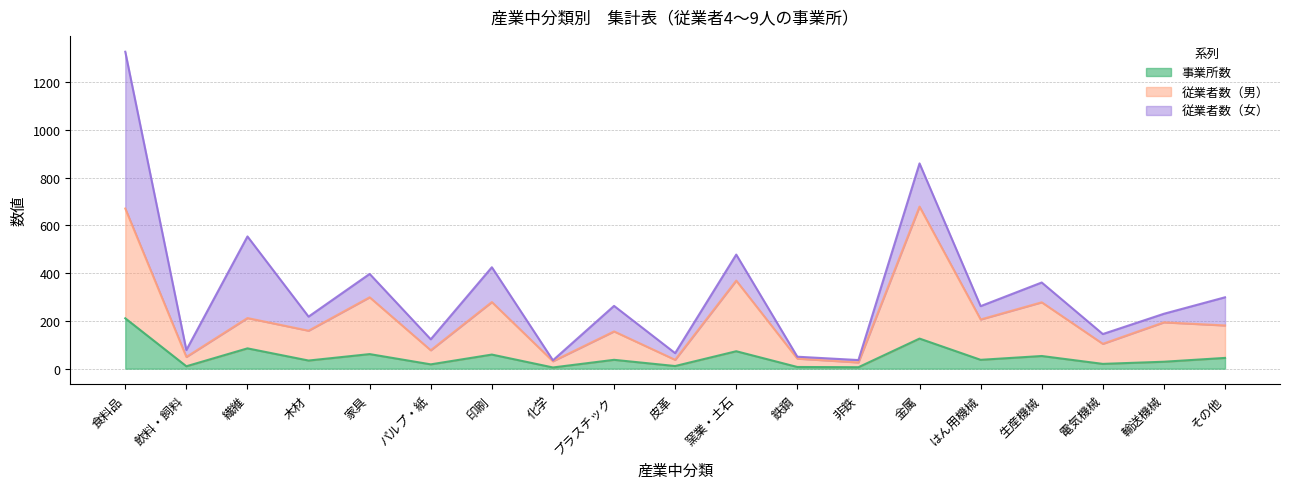

What is the approximate value of 従業者数（男） at パルプ・紙, to the nearest 50?

100